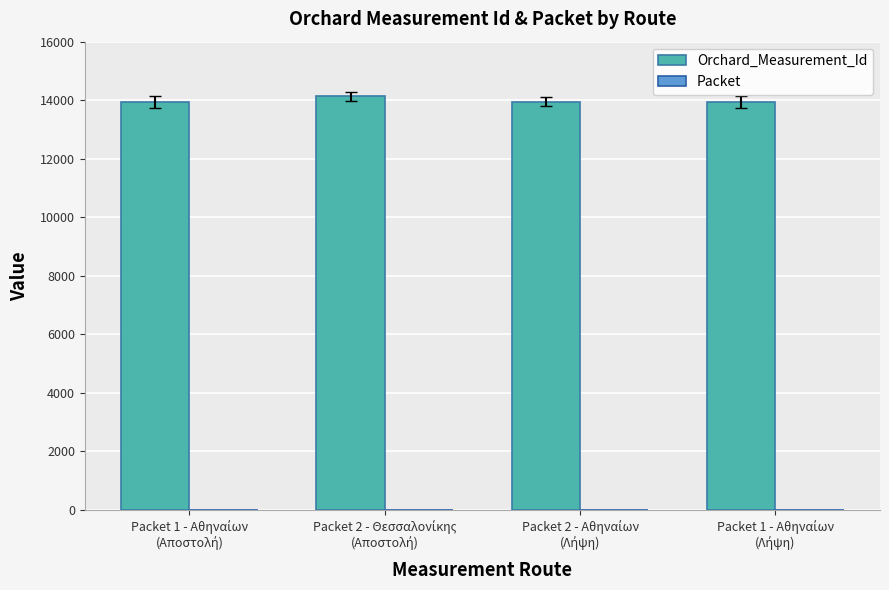

What is the sum of all Orchard_Measurement_Id values?

55962